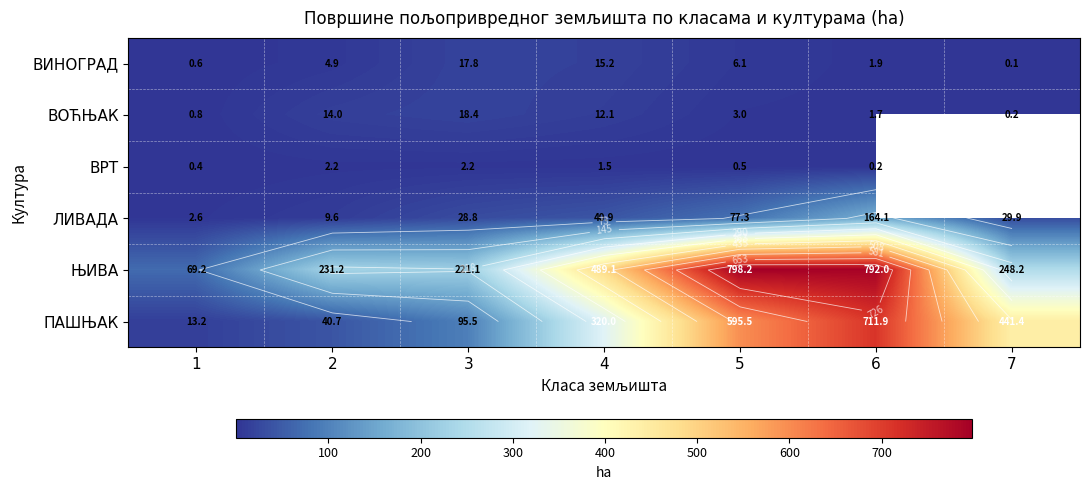

At which label is ВОЋЊАК closest to 9?

4